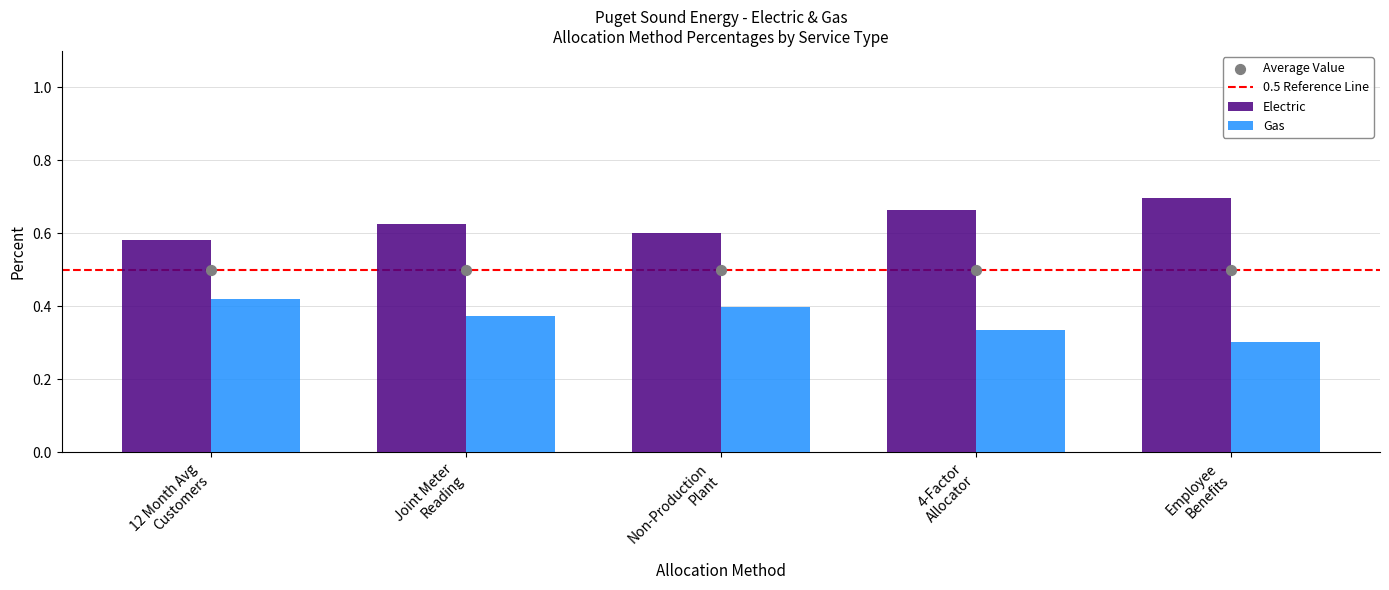

Which series reaches the maximum Y coordinate?

Electric